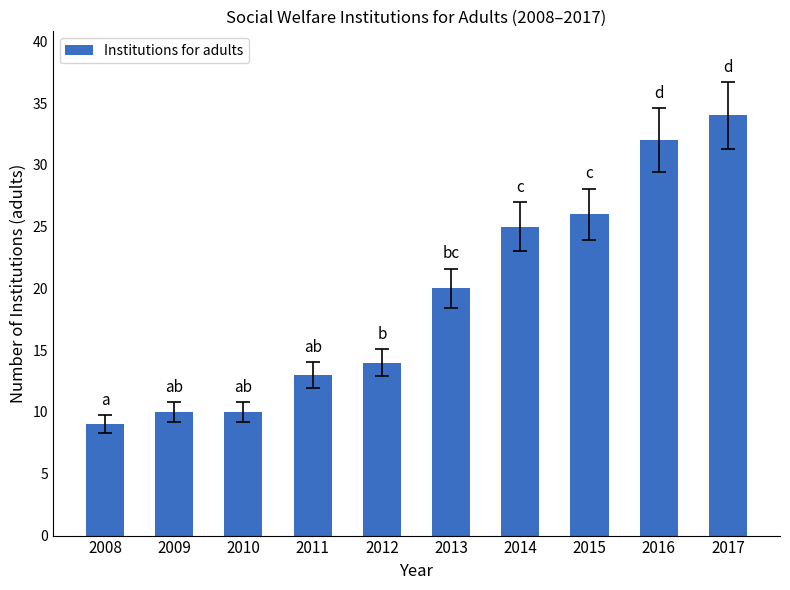

Read the value at 2012, to the nearest 5.

15